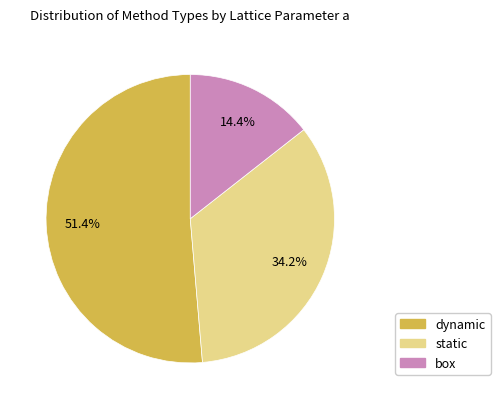

Rank the categories by value from highest to lowest.

dynamic, static, box